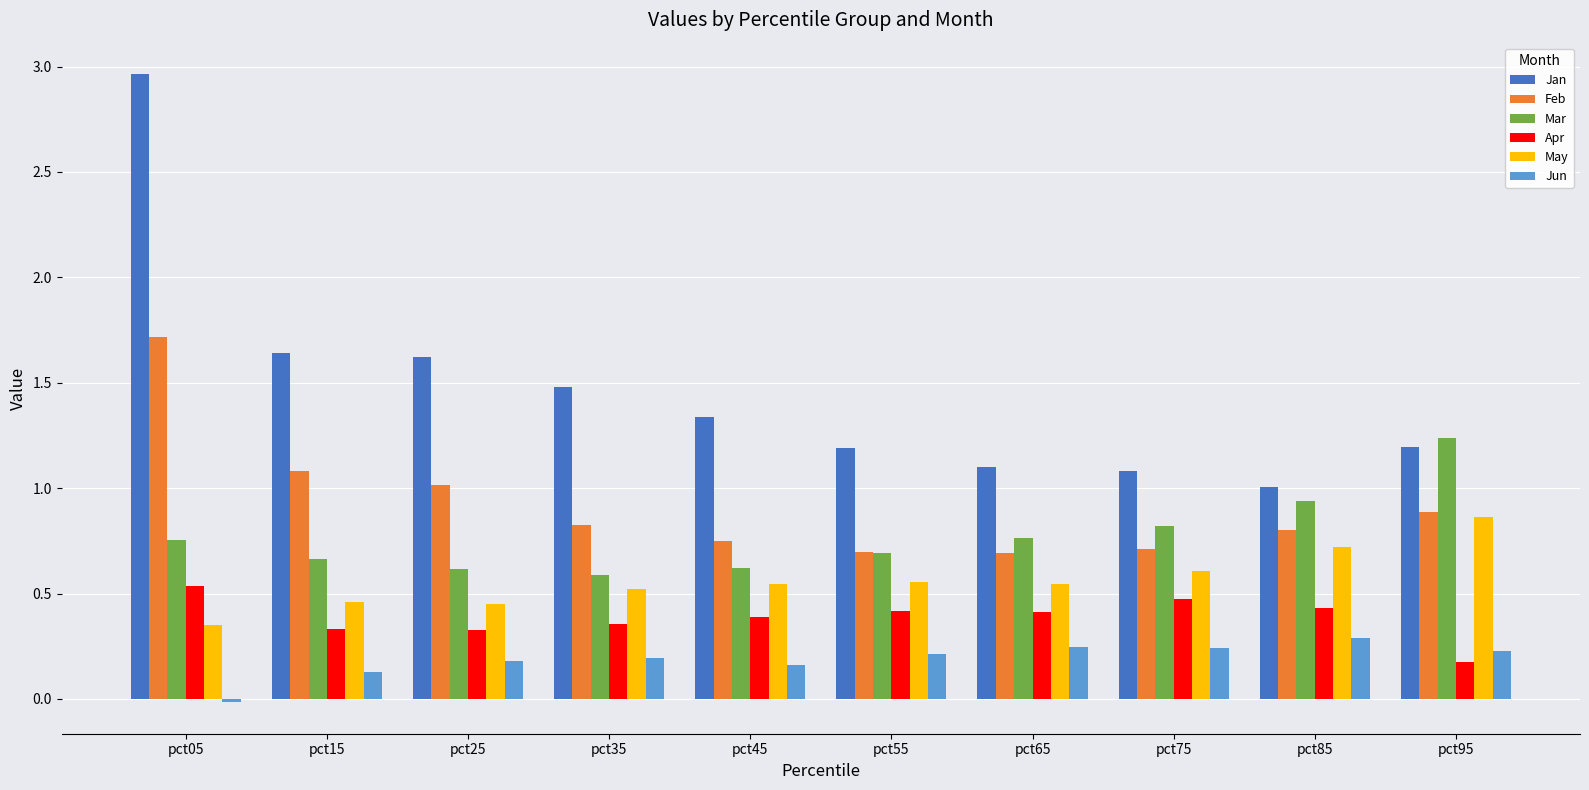

Which series has the widest spread of values?

Jan